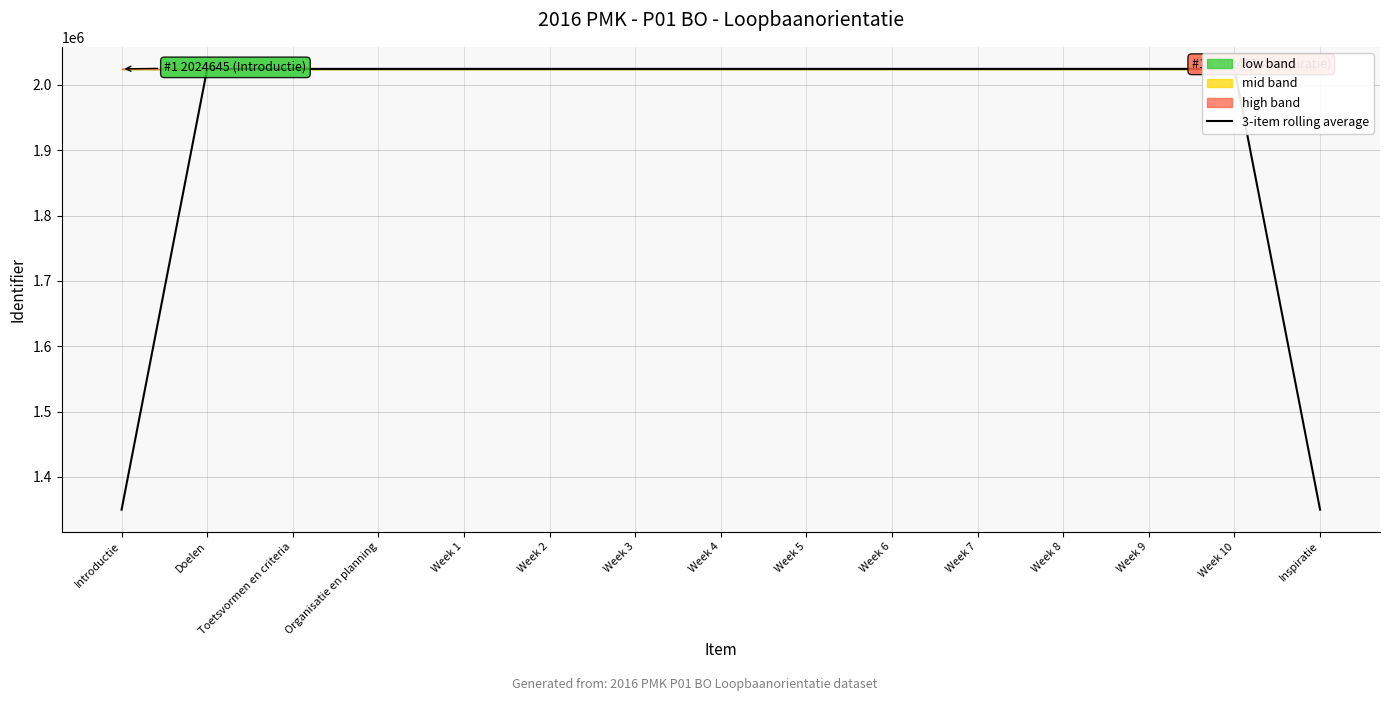

How many points are higher than both their immediate neighbors (excluding endpoints)?

1